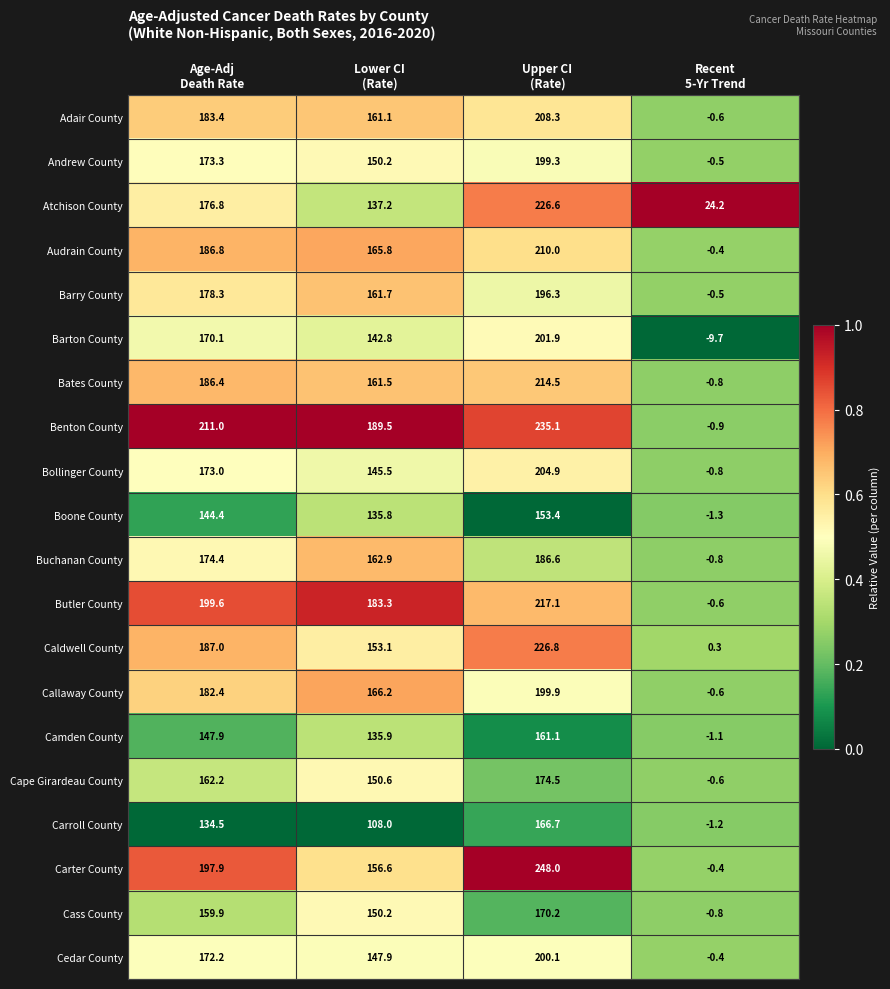

What is the difference between the maximum and minimum values in the Camden County series?

162.2